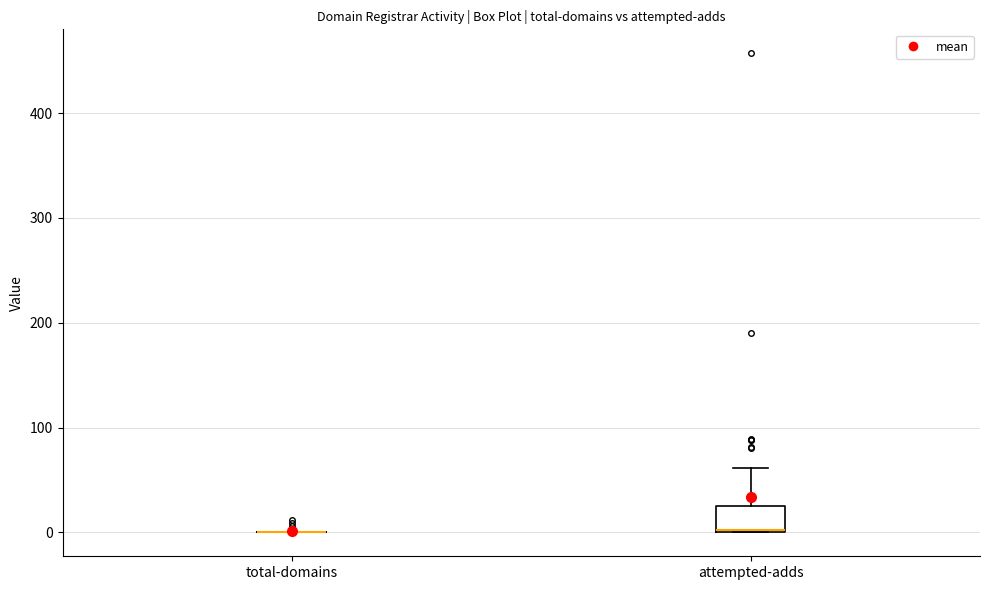

Reading left to right, read every box against the y-axis: the position of its median line, the range the box covers, and the ends of its whiskers. The values are not printed on the chart, so give them approximately, as read against the axis.

total-domains: box collapsed to a line at 0, whiskers 0 to 0
attempted-adds: median 0 (drawn on the box's lower edge), box 0 to 20, whiskers 0 to 60